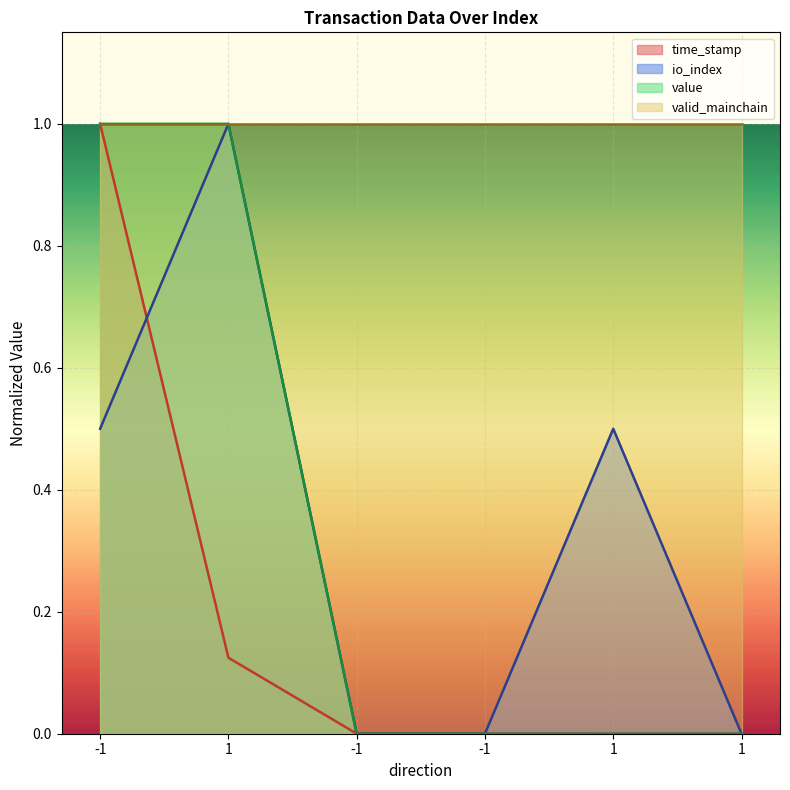

True or false: io_index has more than 1 points higher than both neighbors.

True